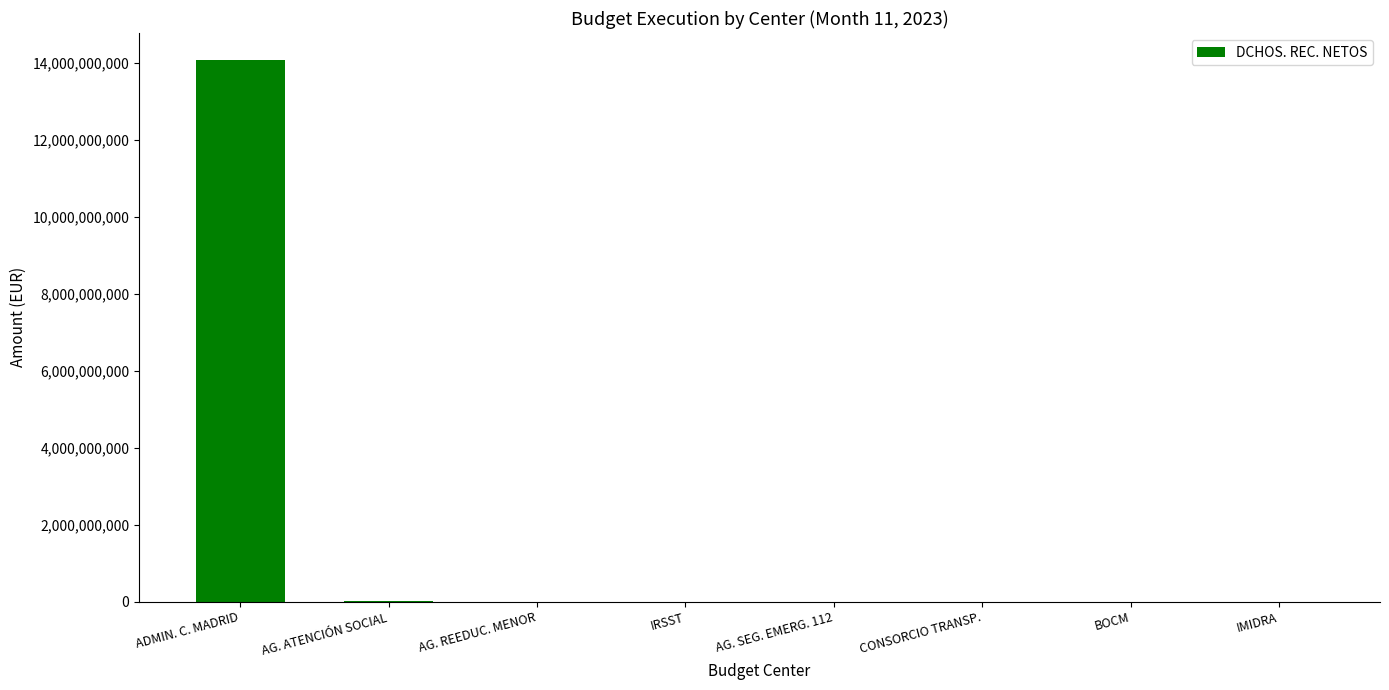

Are the bars horizontal?

No